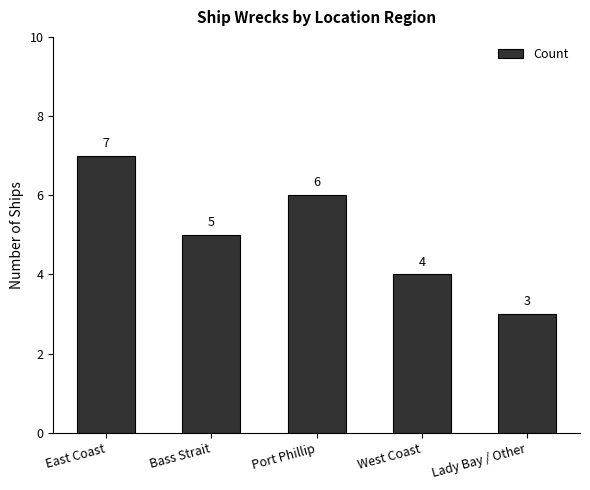

Which label corresponds to the smallest value in the chart?

Lady Bay / Other